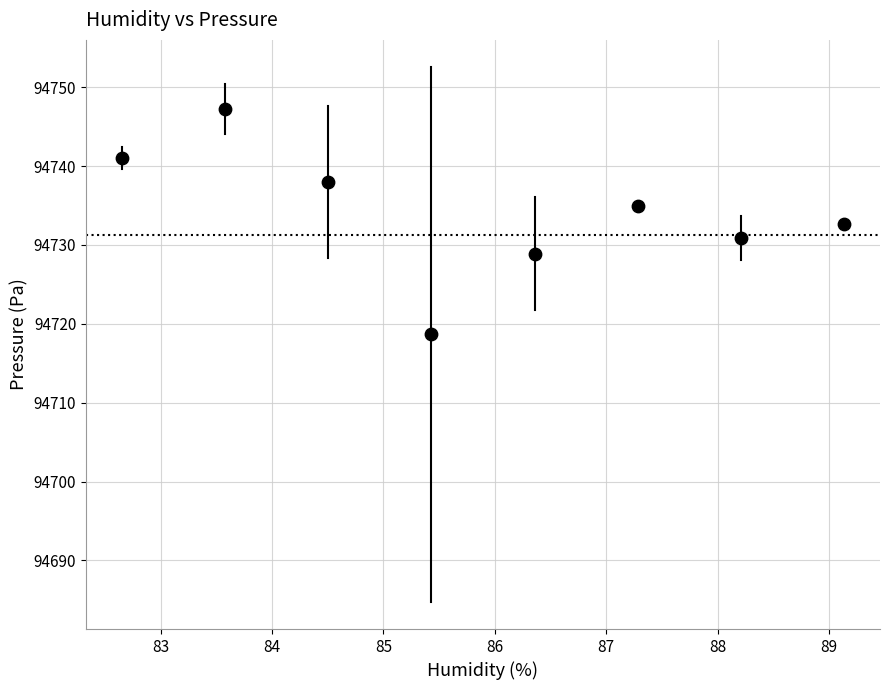

What is the average X value?

85.9